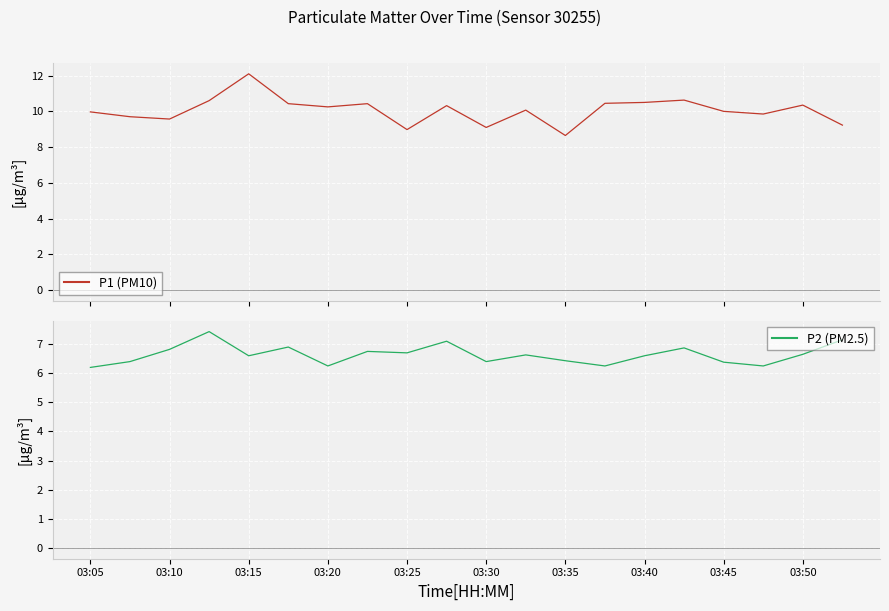

True or false: P1 (PM10) and P2 (PM2.5) cross at least once.

False